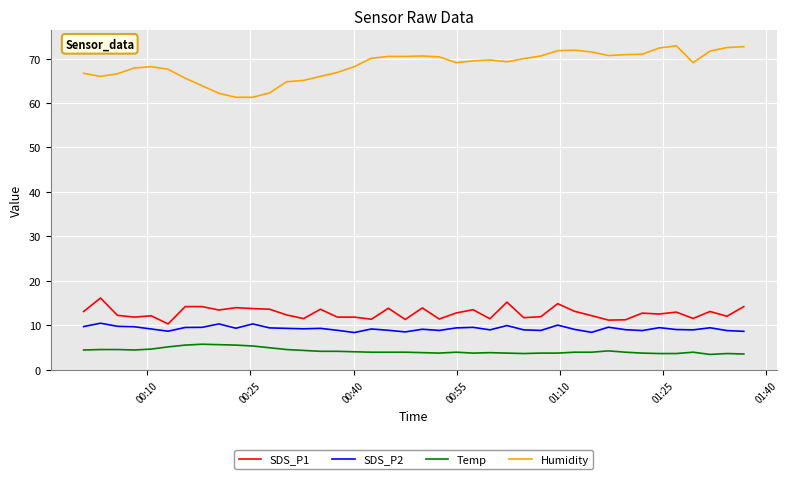

What is the minimum value shown in the chart?

3.4